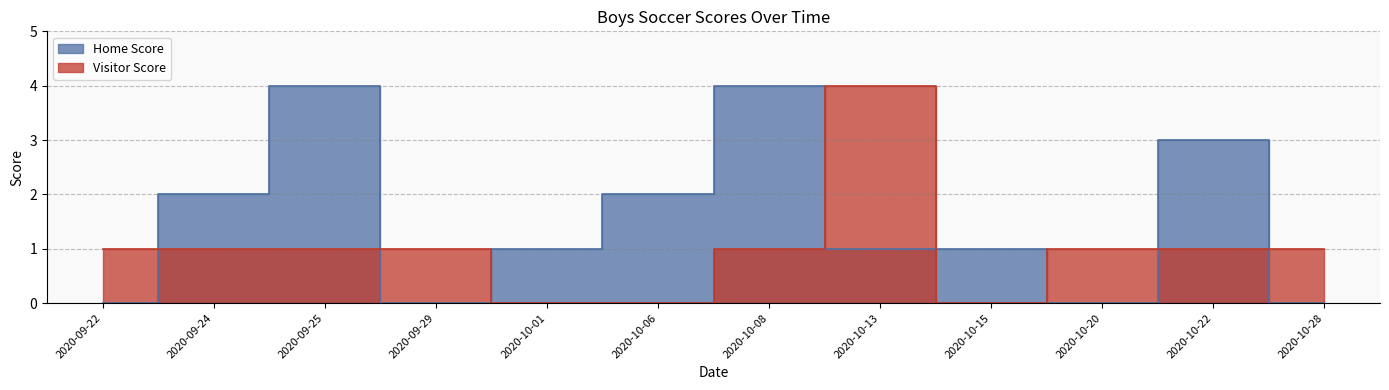

How many values in the Visitor Score series are below 1?

3